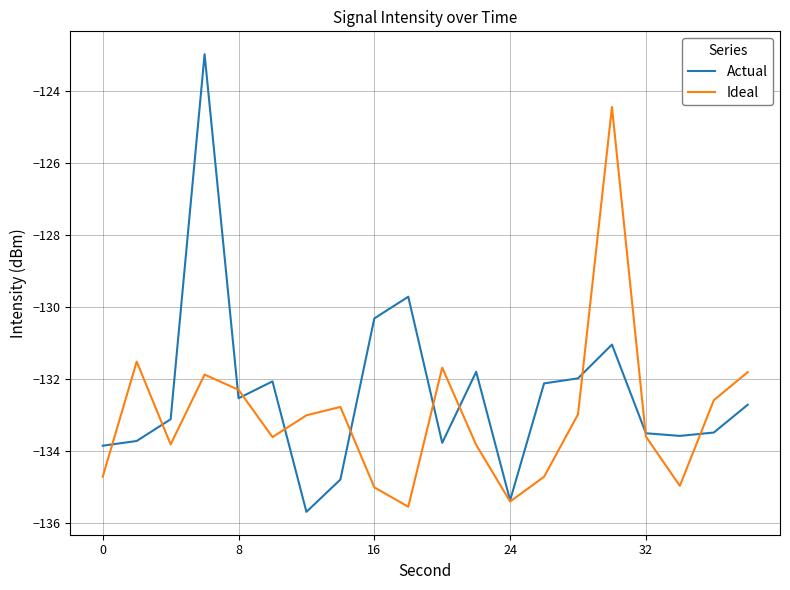

What is the minimum value shown in the chart?

-135.7